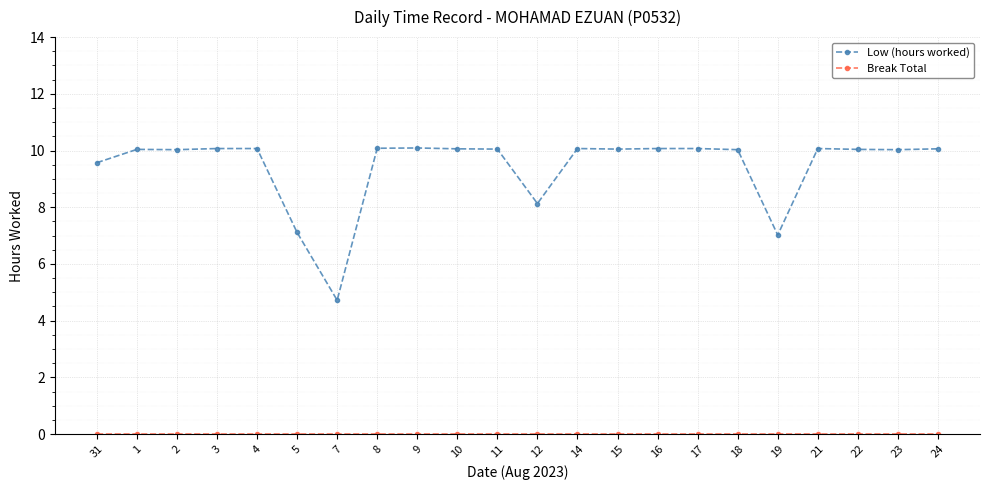

What is the label of the 2nd point from the left?

1